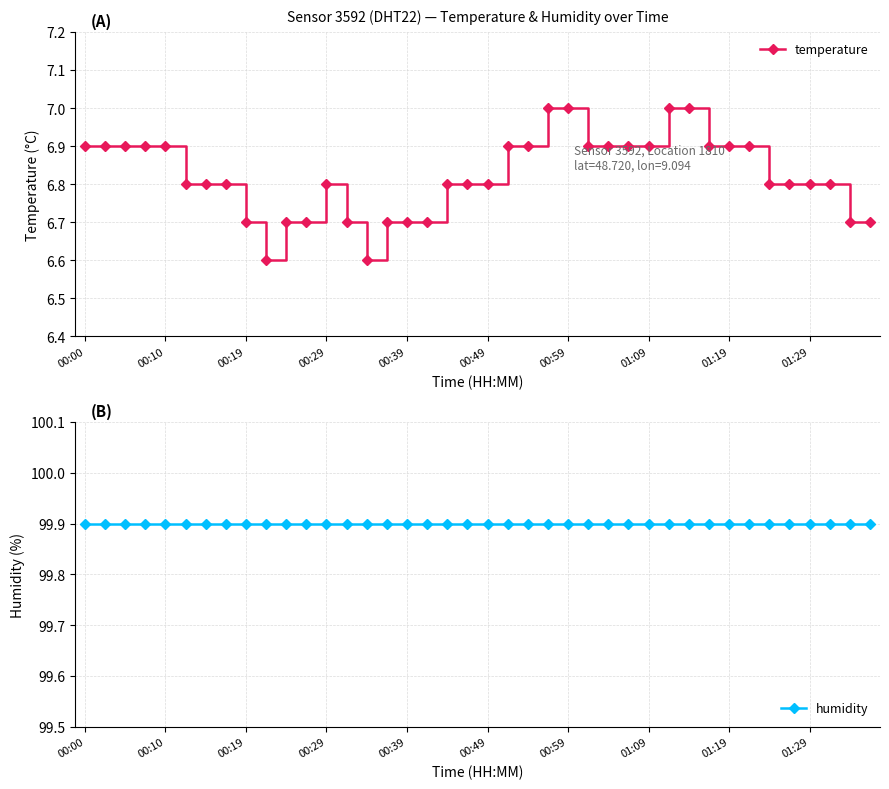

At which label does temperature reach its peak?

23